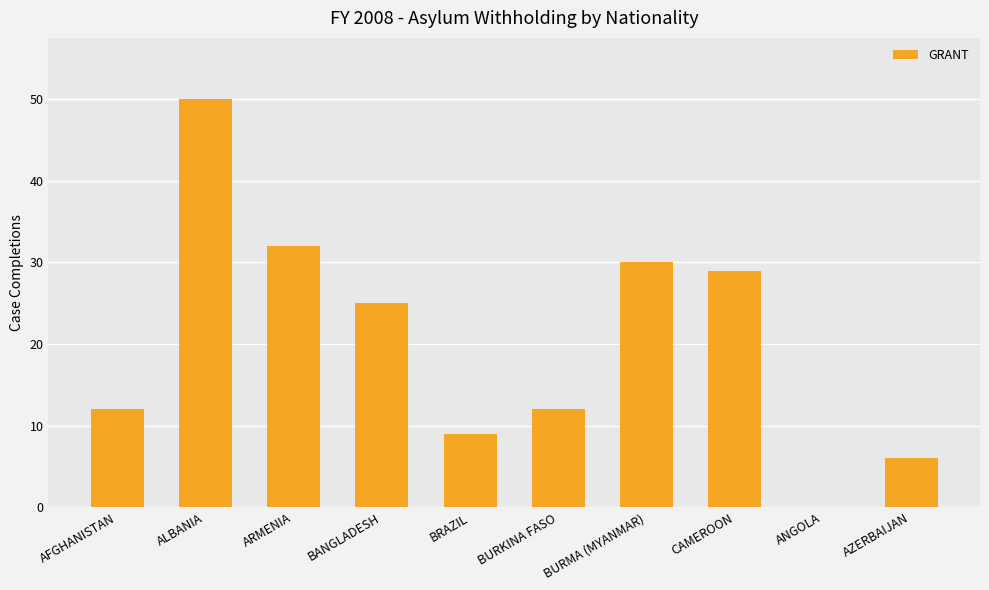

The value at AFGHANISTAN is 18. True or false?

False